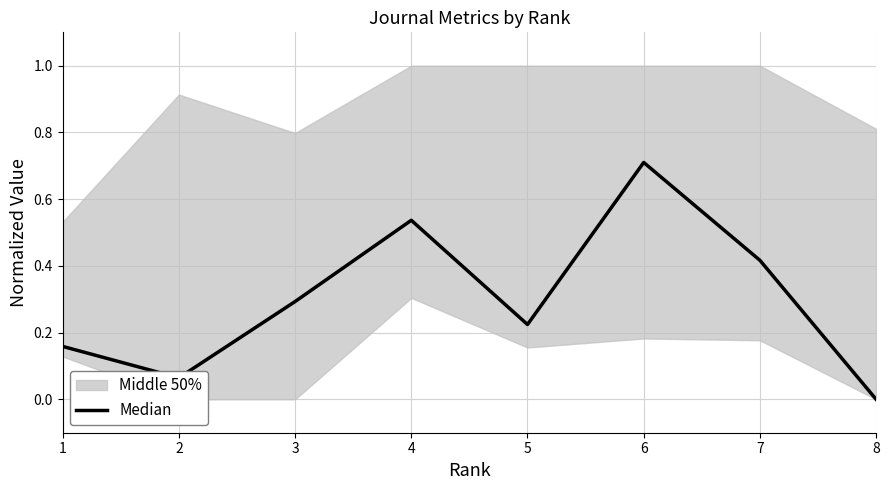

Is it true that the value at 8 is -0.3?

False